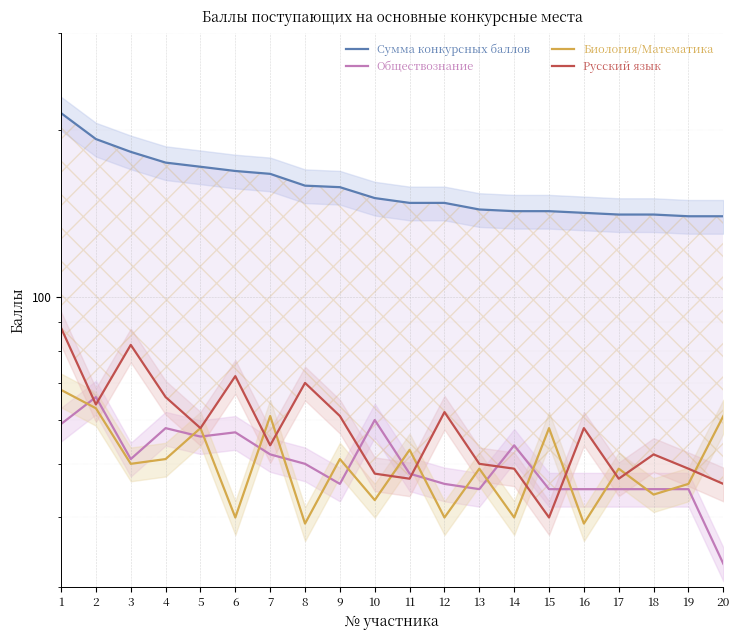

What is the sum of all Русский язык values?

1163